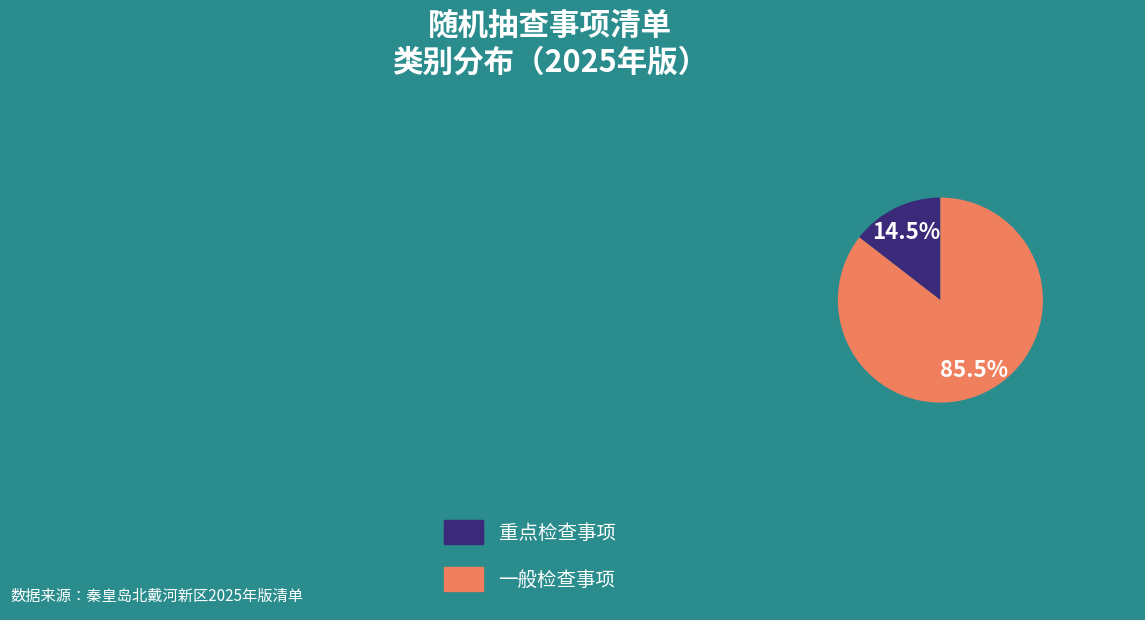

Does any single category account for the majority?

Yes